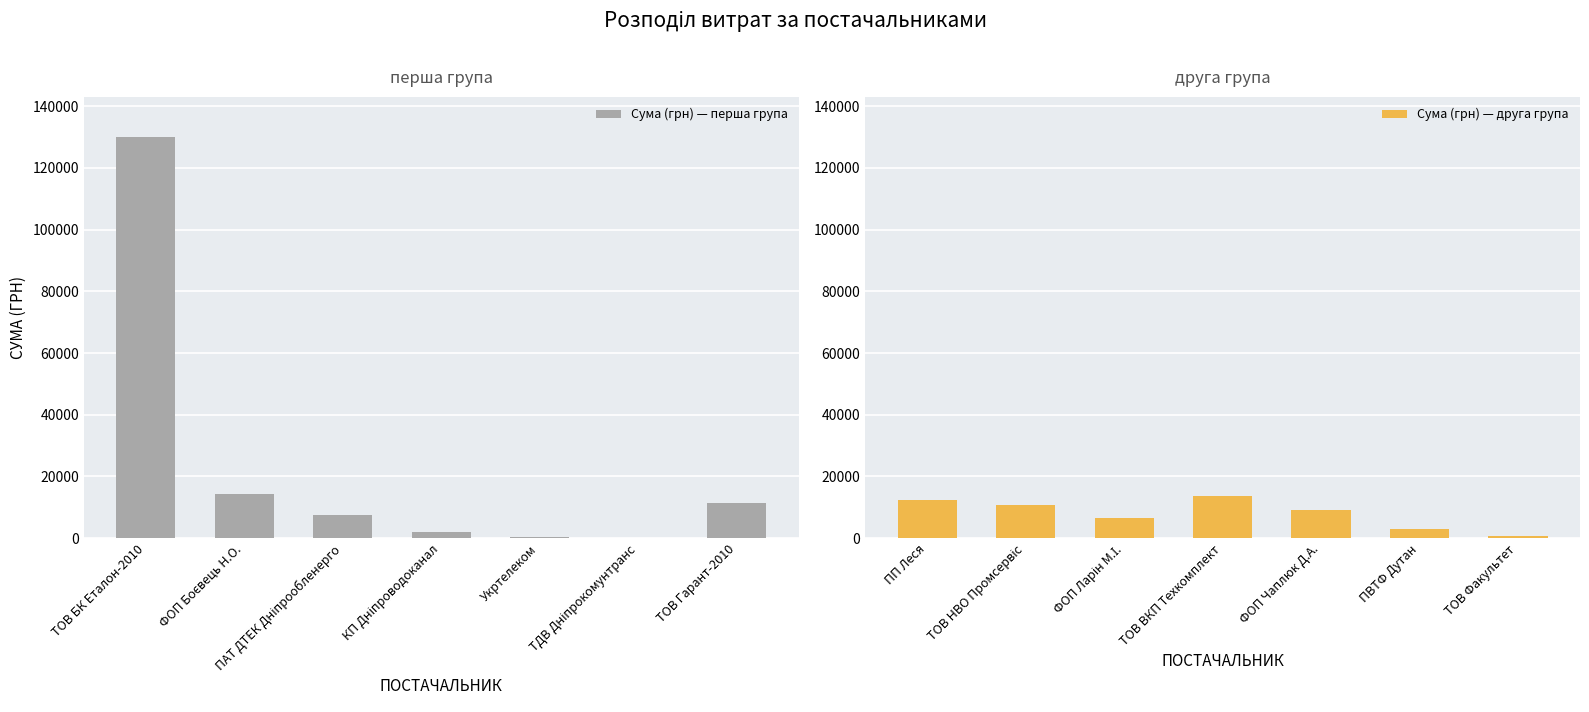

What is the smallest value displayed?

135.7